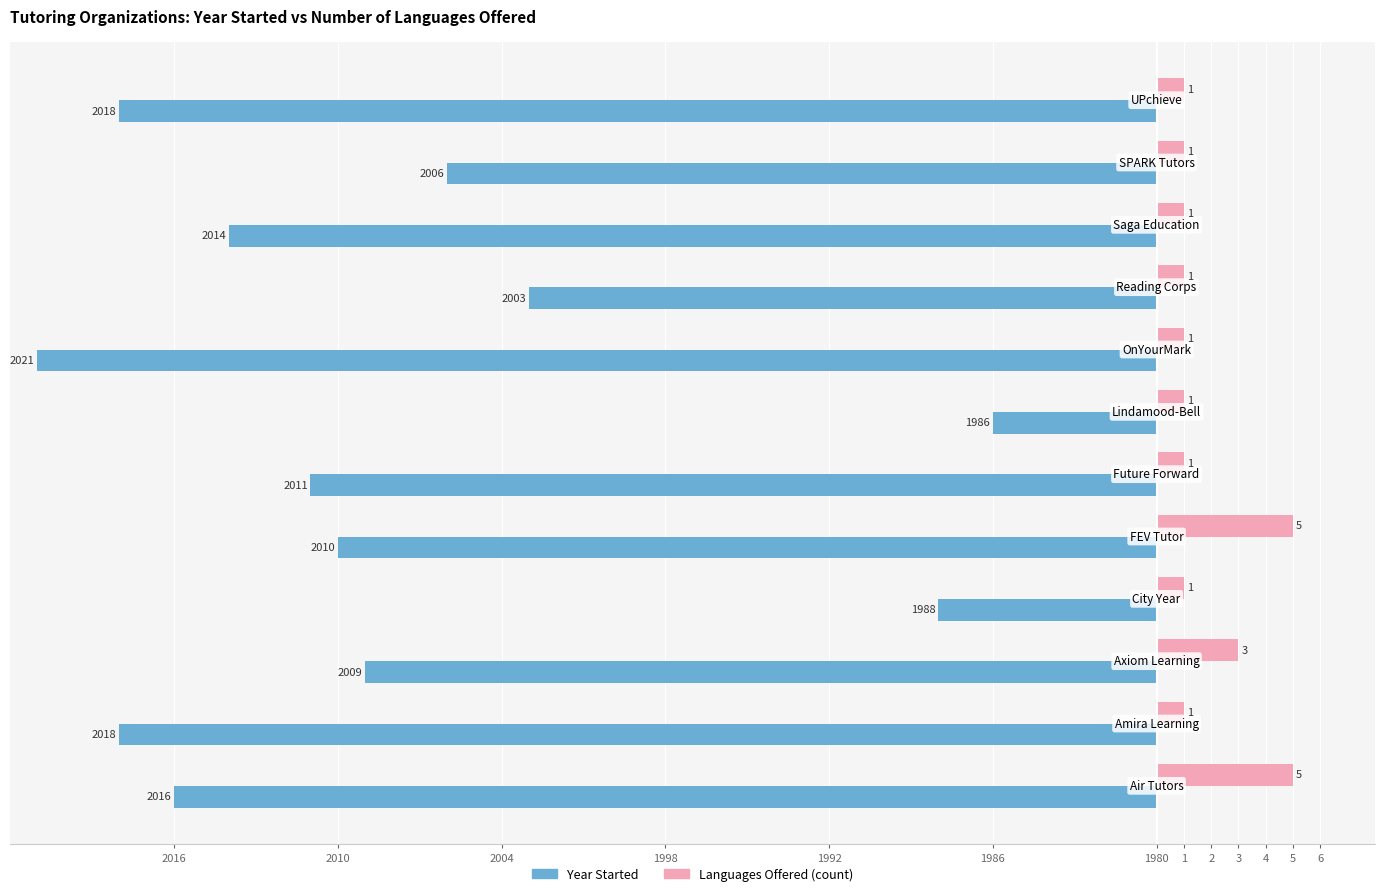

What are all the series names shown in the legend?

Year Started, Languages Offered (count)